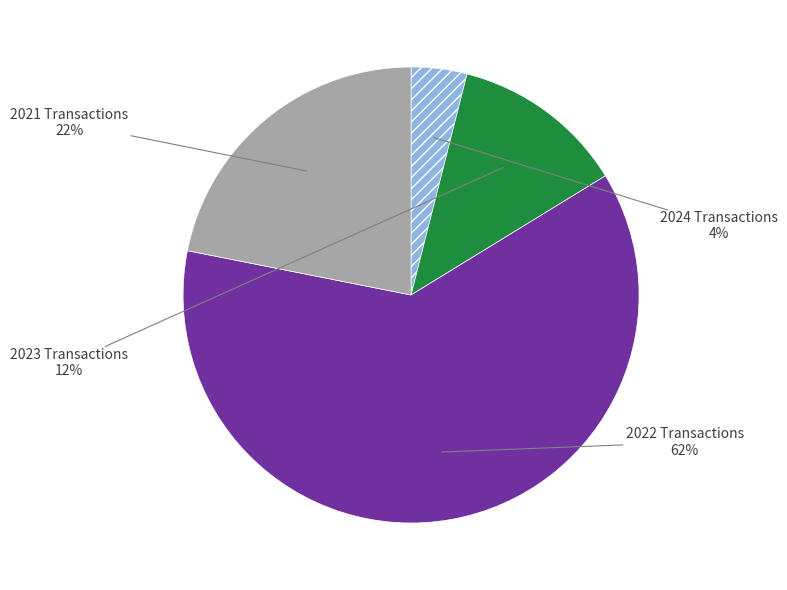

How many segments does this pie chart have?

4